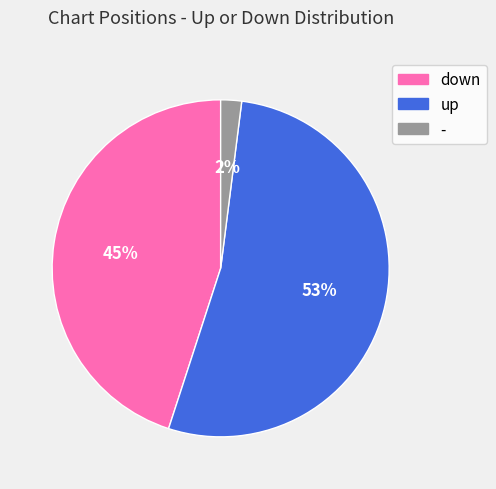

Between up and -, which is larger?

up